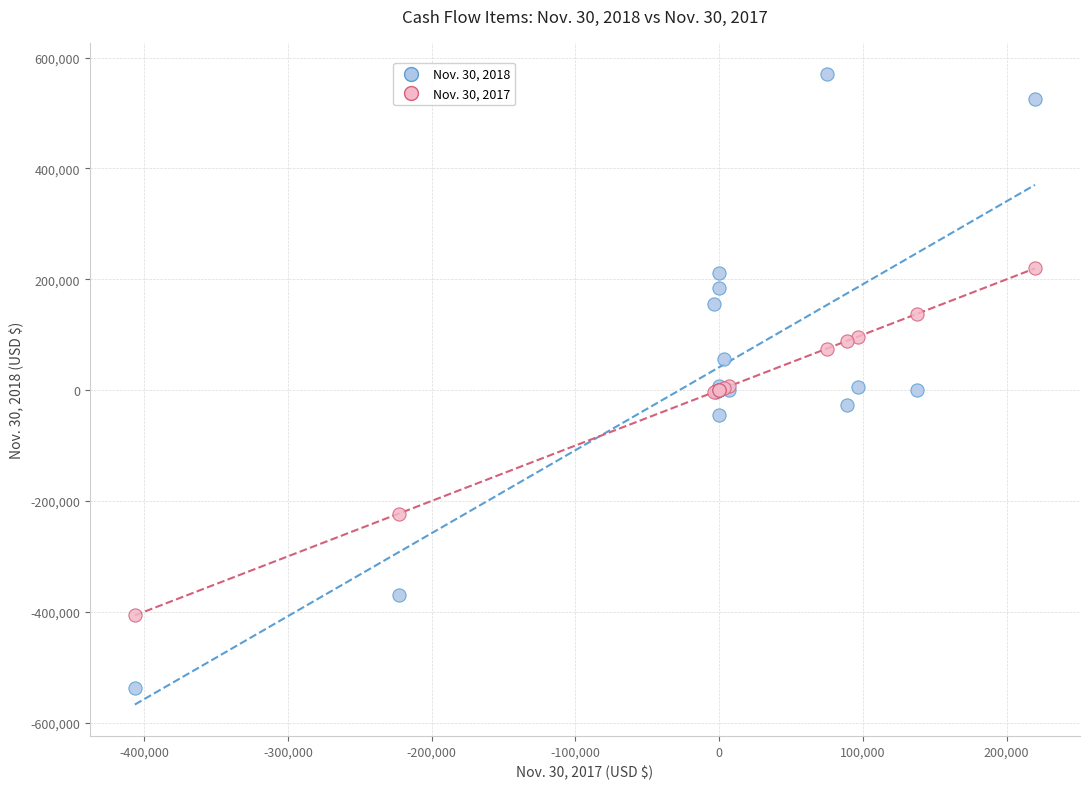

Which series has the widest spread of Y values?

Nov. 30, 2018